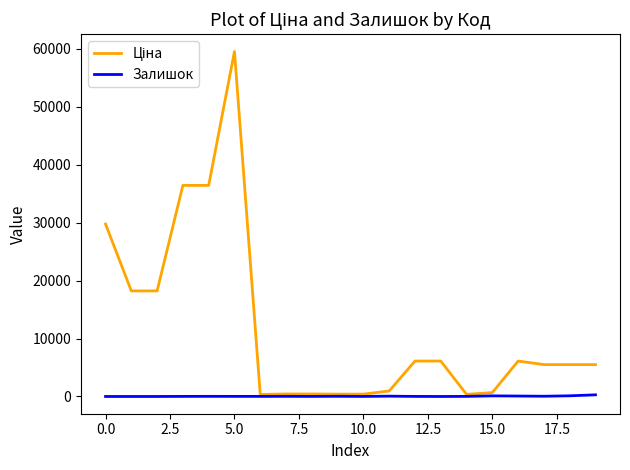

Is this an area chart (filled region under the line)?

No